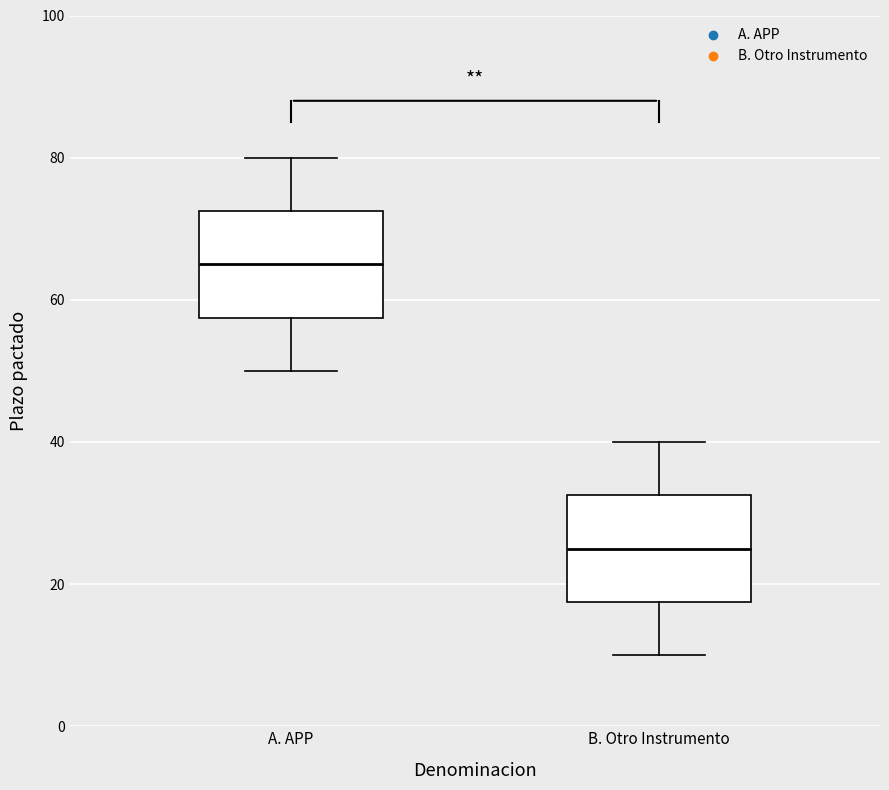

Which box has the lowest median line?

B. Otro Instrumento